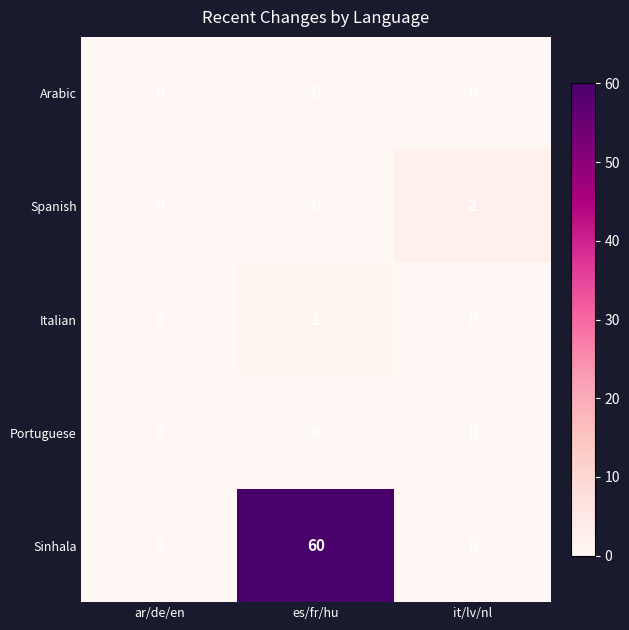

Count the number of data series in this chart.

5